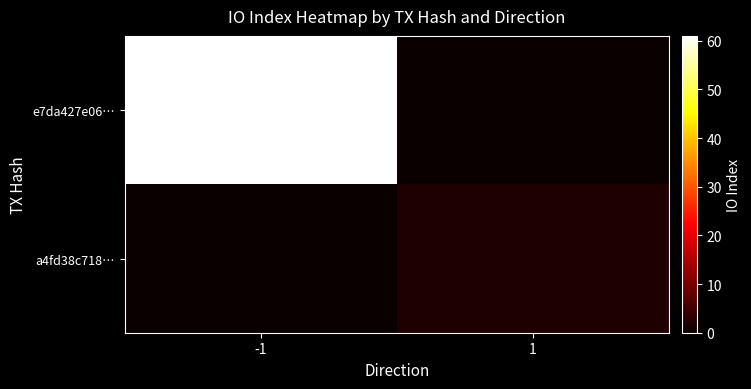

Between -1 and 1, which series saw the biggest shift?

e7da427e06…